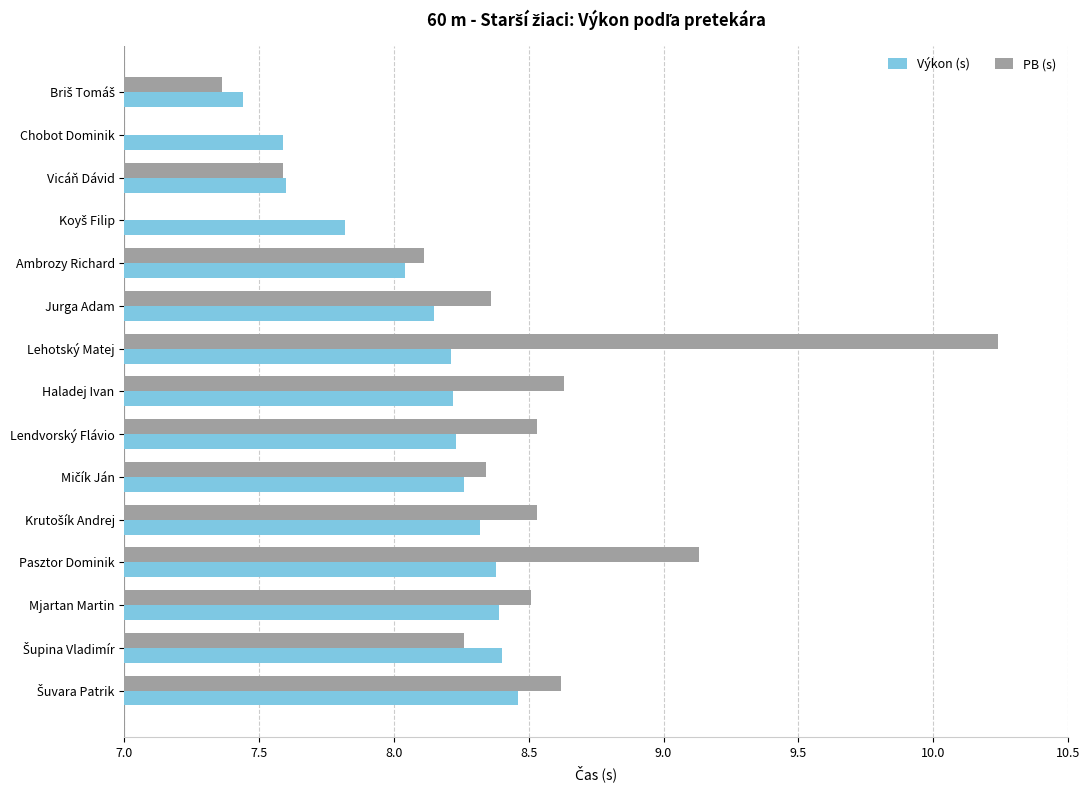

What are all the series names shown in the legend?

Výkon (s), PB (s)